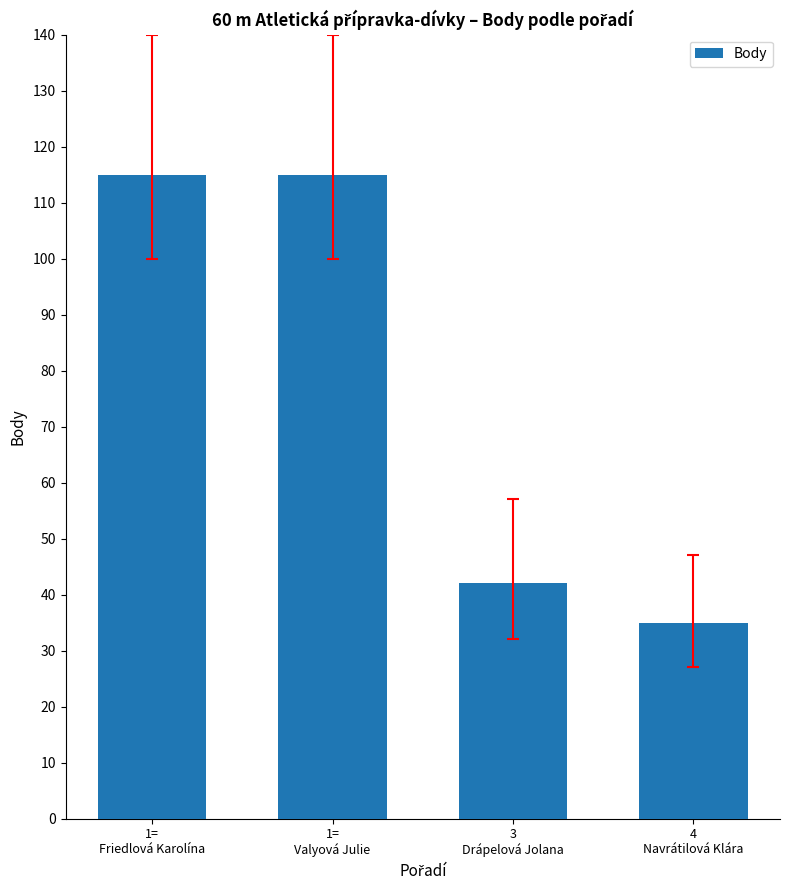

How many bars are there in total?

4